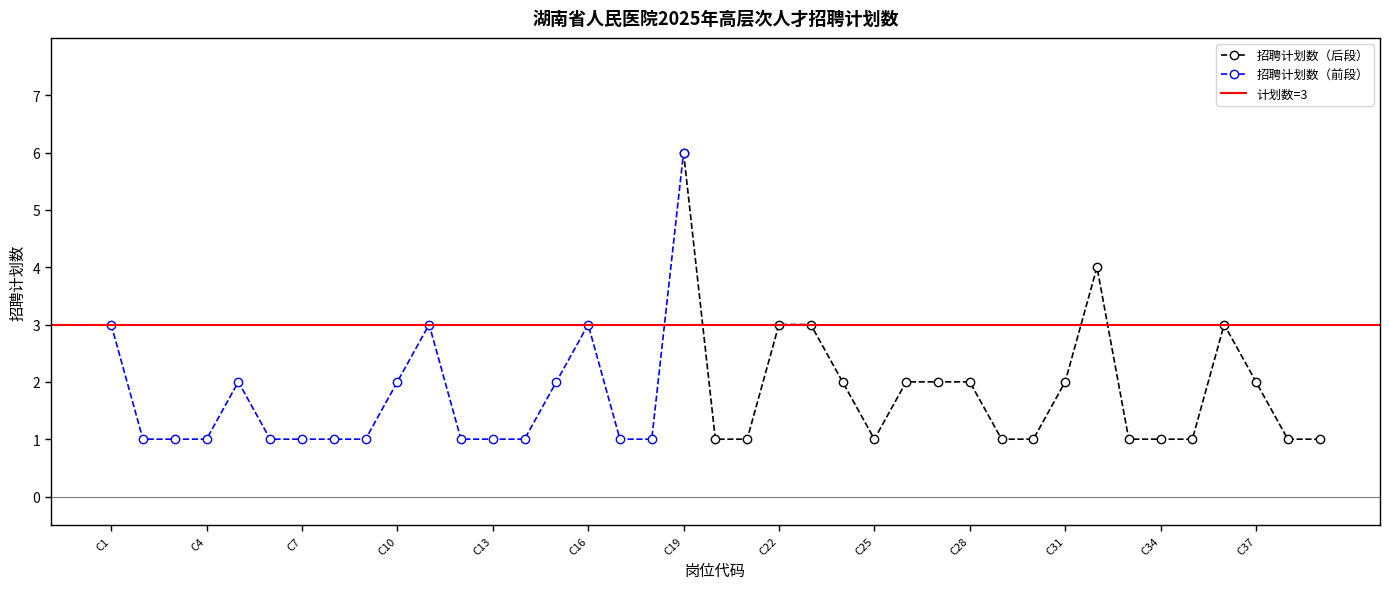

Rank the categories by value from highest to lowest.

C19, C32, C1, C11, C16, C22, C23, C36, C5, C10, C15, C24, C26, C27, C28, C31, C37, C2, C3, C4, C6, C7, C8, C9, C12, C13, C14, C17, C18, C20, C21, C25, C29, C30, C33, C34, C35, C38, C39